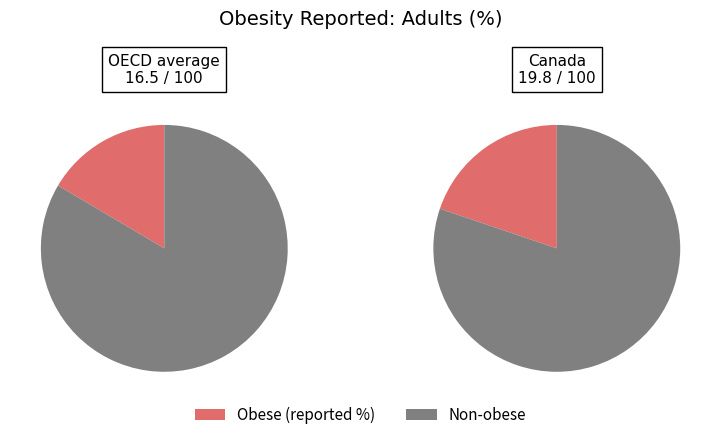

Which slice is the smallest?

OECD average